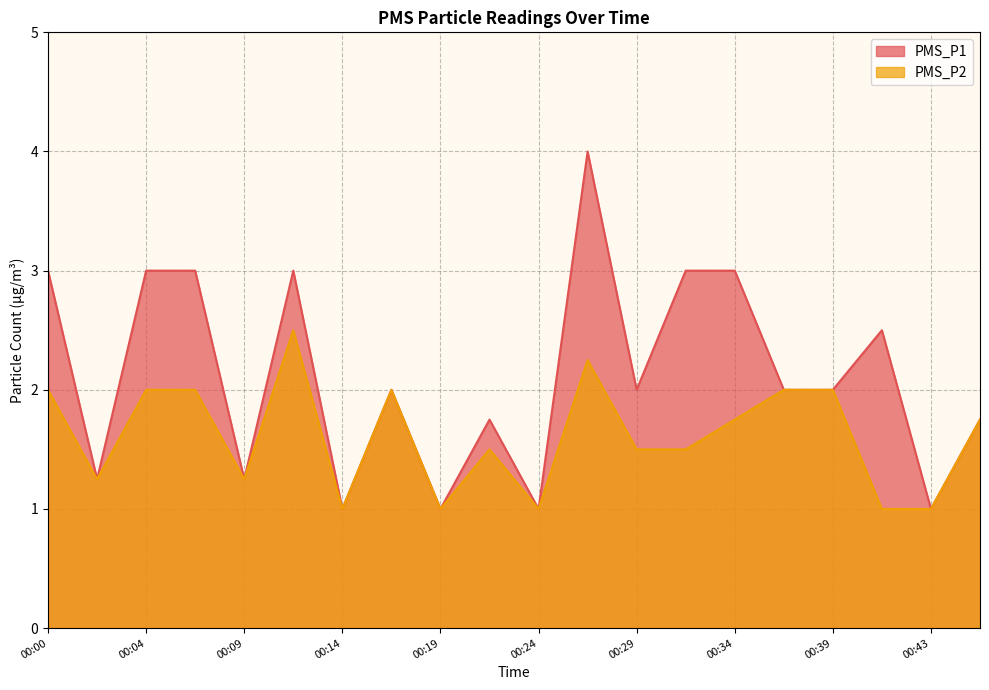

In PMS_P2, how many points are higher than both neighbors (excluding endpoints)?

4